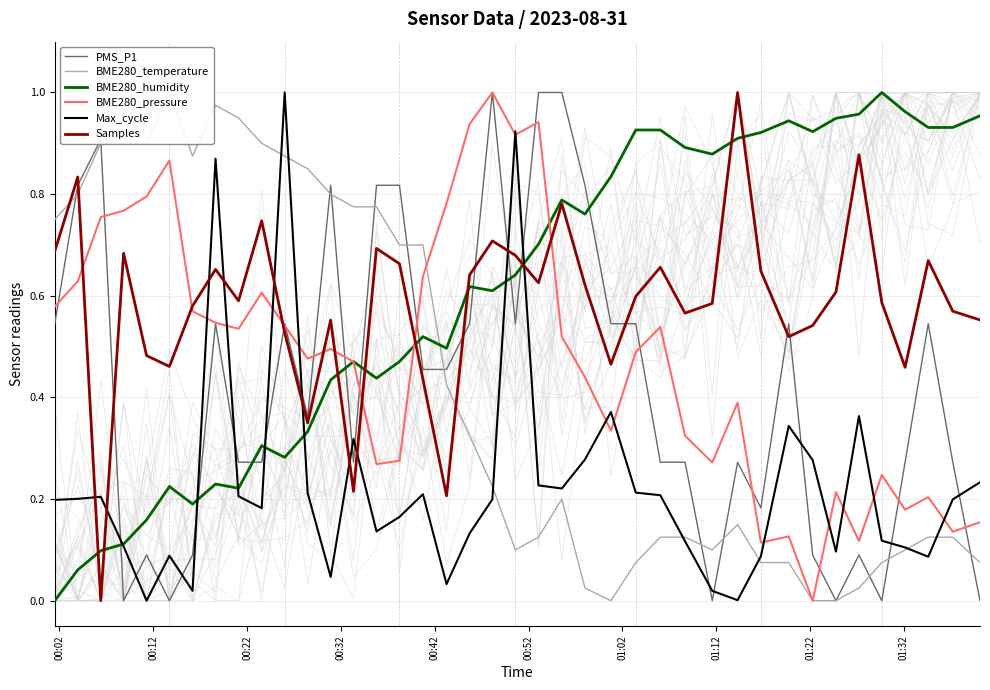

How many times do Max_cycle and Samples cross each other?

10